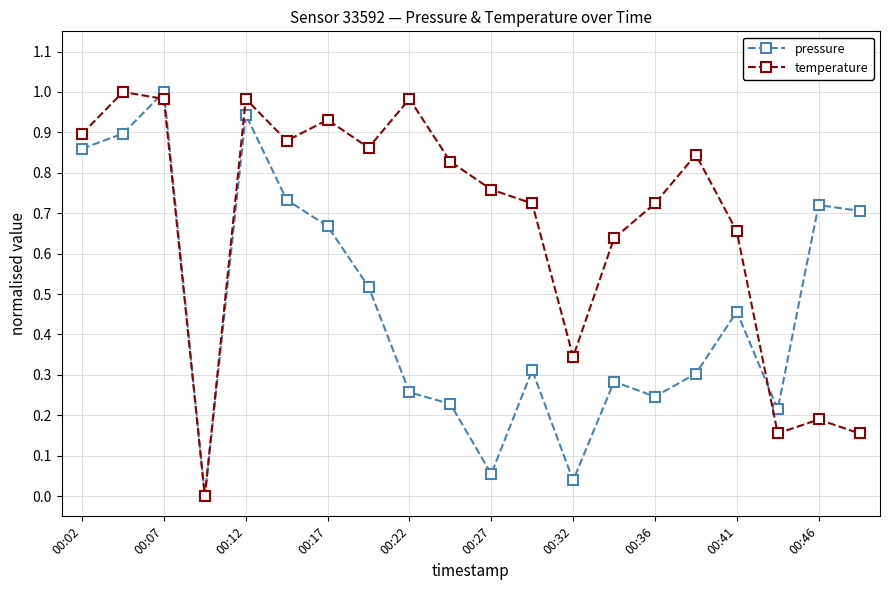

In temperature, how many points are lower than both neighbors (excluding endpoints)?

5